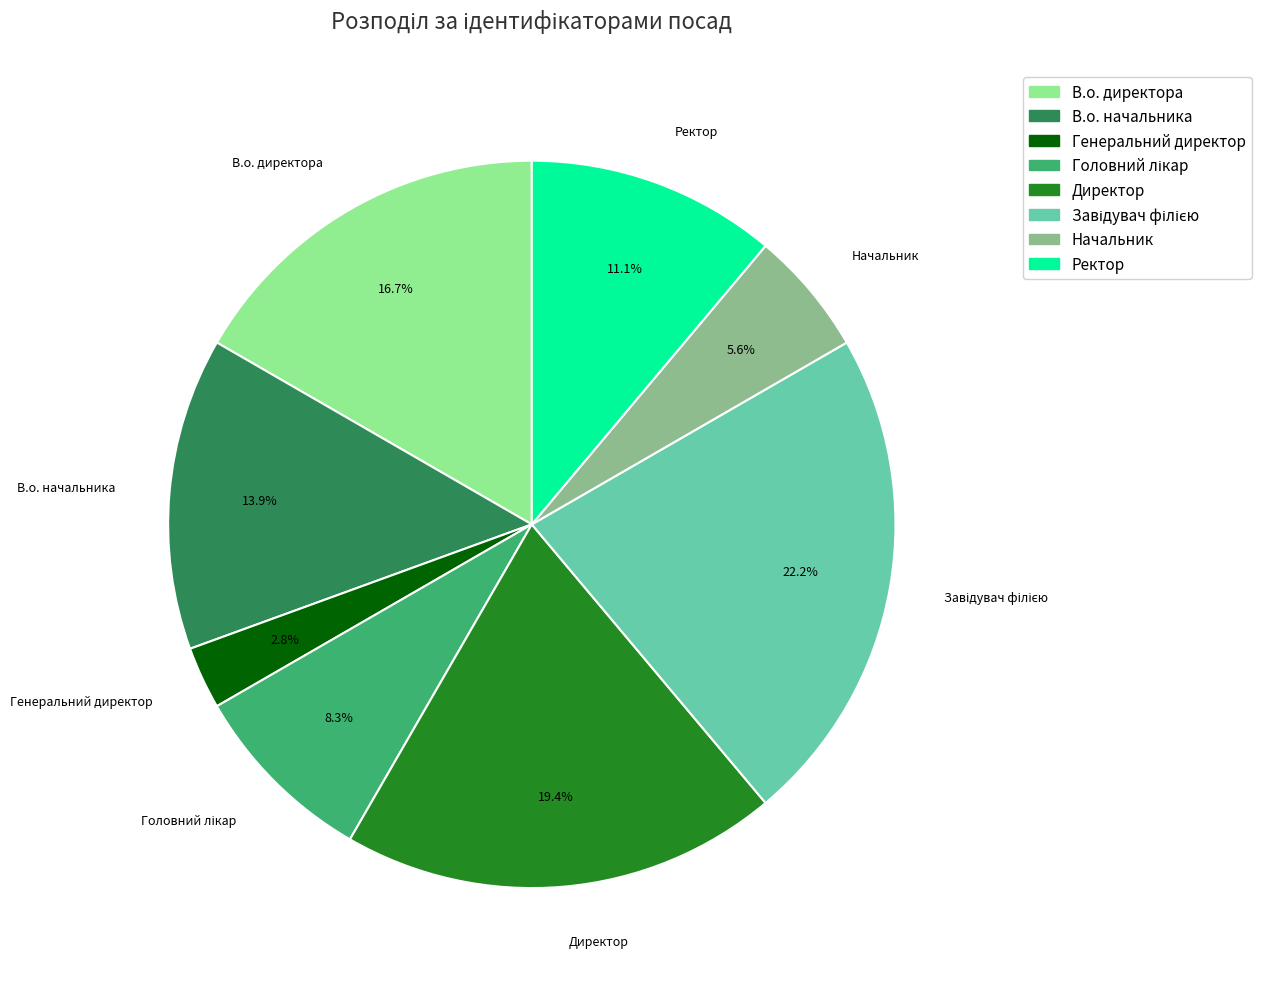

Approximately how many times larger is the value at Директор compared to В.о. директора?

1.2